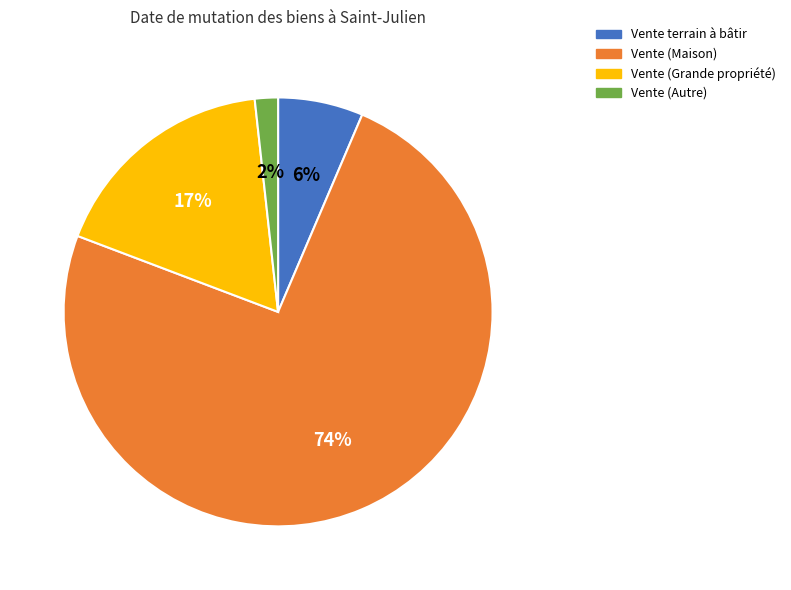

How many slices are in this pie chart?

4